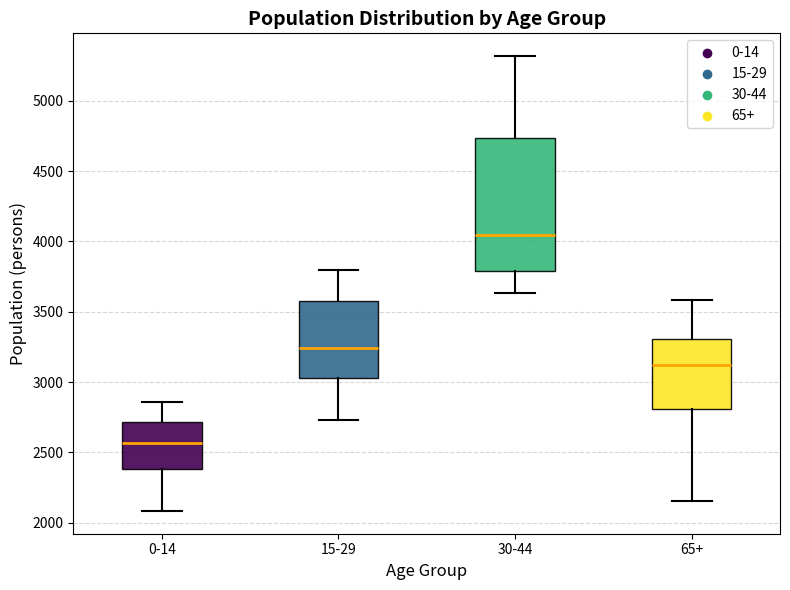

Reading left to right, read every box against the y-axis: the position of its median line, the range the box covers, and the ends of its whiskers. The values are not printed on the chart, so give them approximately, as read against the axis.

0-14: median 2550, box 2400 to 2700, whiskers 2100 to 2850
15-29: median 3250, box 3050 to 3600, whiskers 2750 to 3800
30-44: median 4050, box 3800 to 4750, whiskers 3650 to 5300
65+: median 3100, box 2800 to 3300, whiskers 2150 to 3600